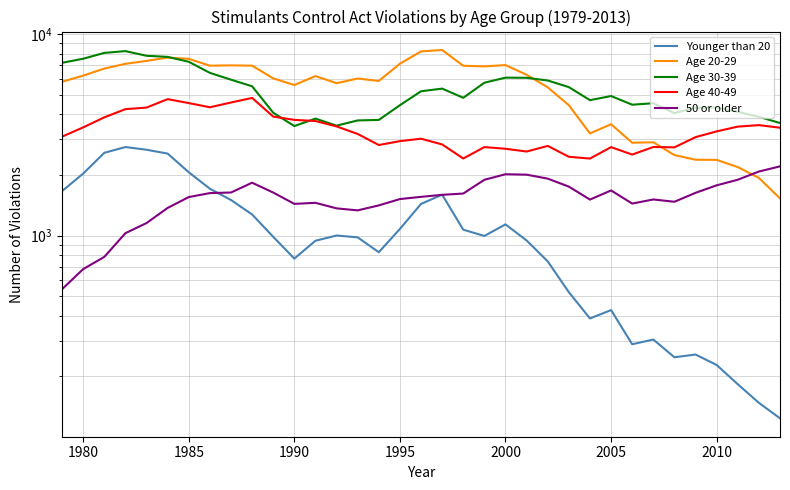

Which series has the largest range (max minus min)?

Age 20-29